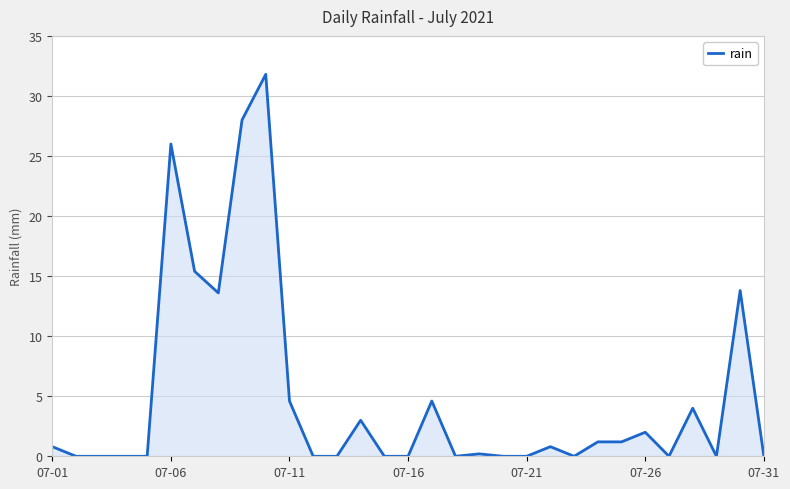

What is the difference between the maximum and minimum values?

31.8